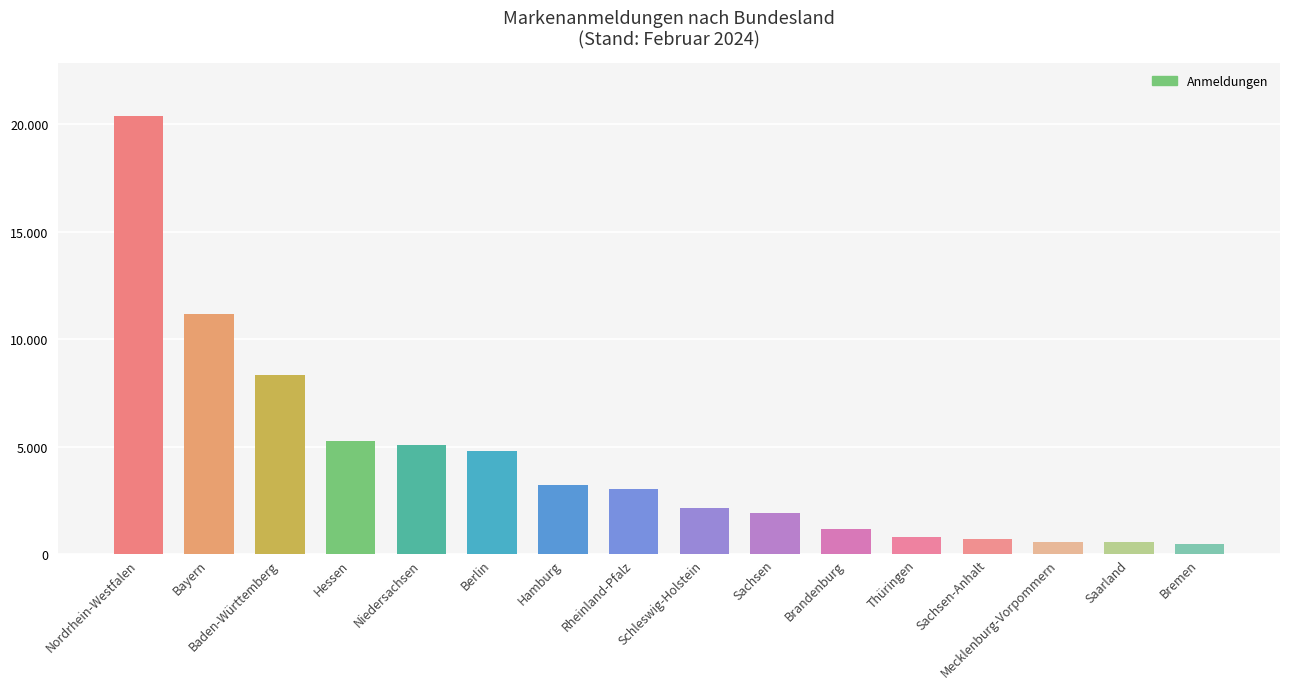

What is the change in value from Sachsen to Brandenburg?

-763